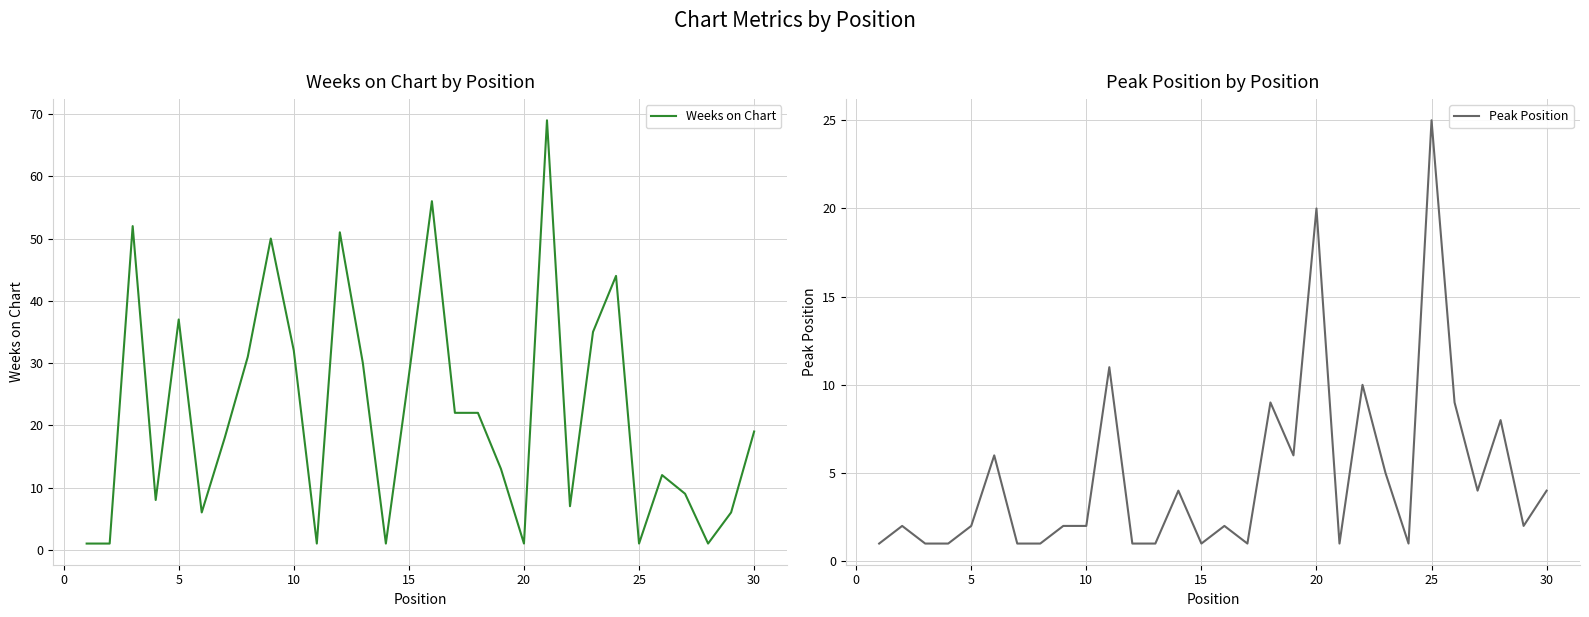

Is this an area chart (filled region under the line)?

No